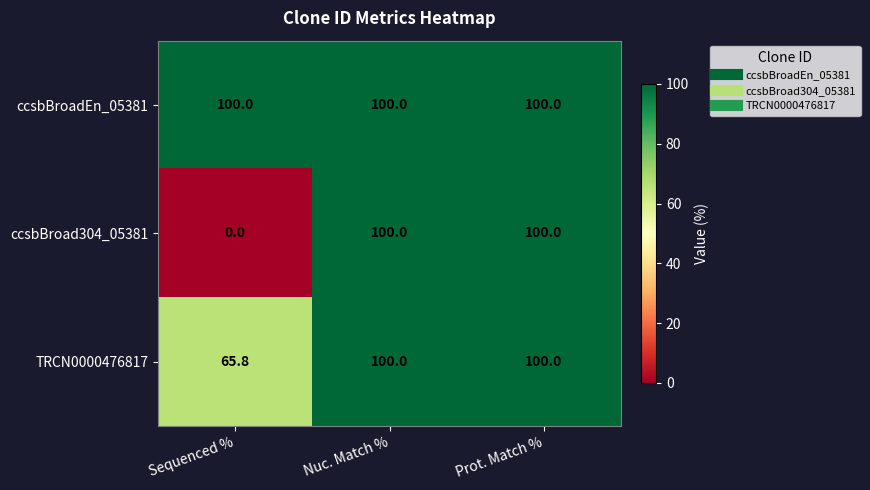

Which series changed the most between Sequenced % and Prot. Match %?

ccsbBroad304_05381